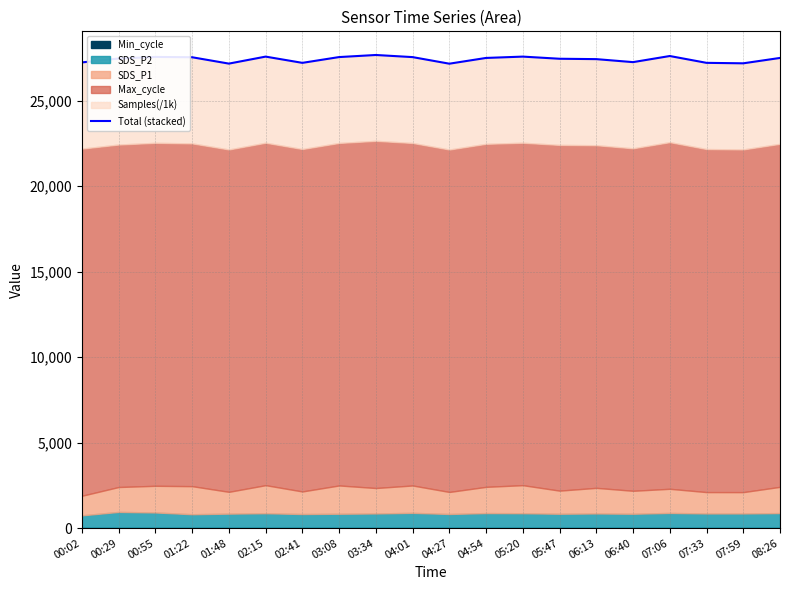

At which label is the value closest to 27425?

06:13